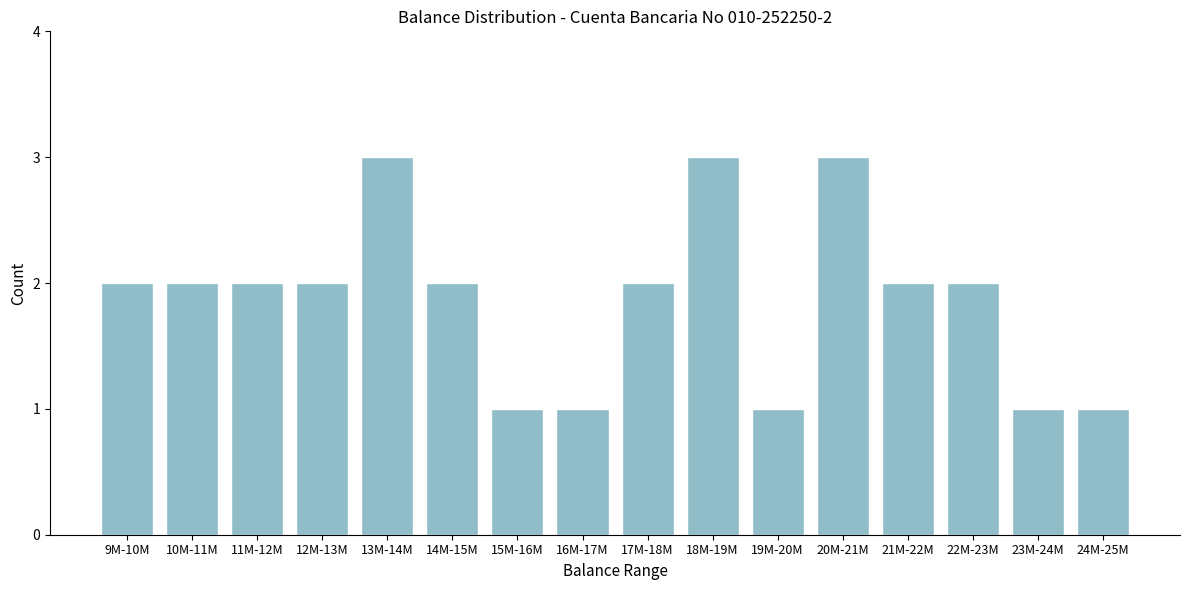

Reading left to right, transcribe all the data shown in this chart.

2	2	2	2	3	2	1	1	2	3	1	3	2	2	1	1